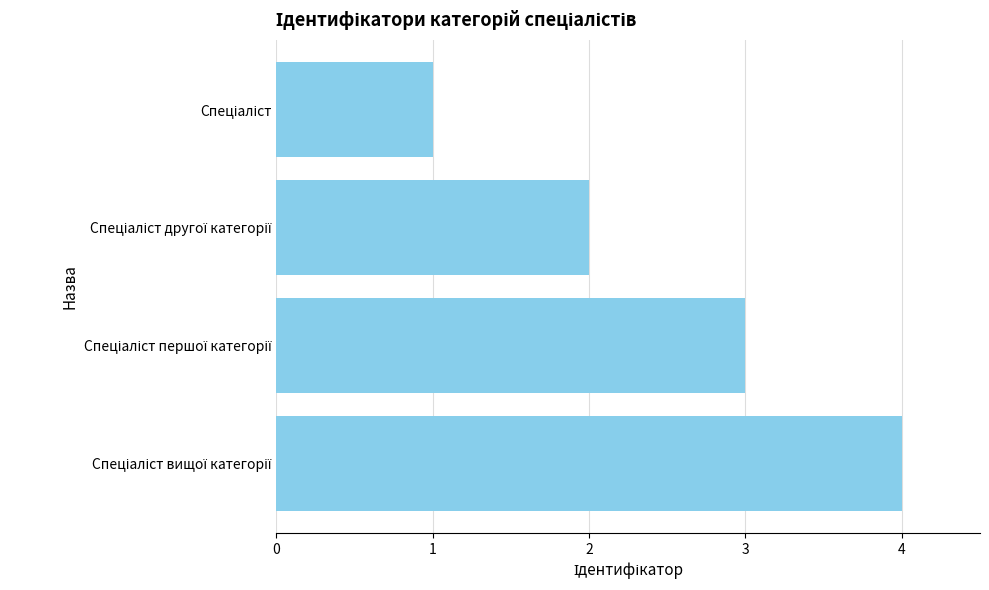

What is the difference between the second highest and second lowest values?

1